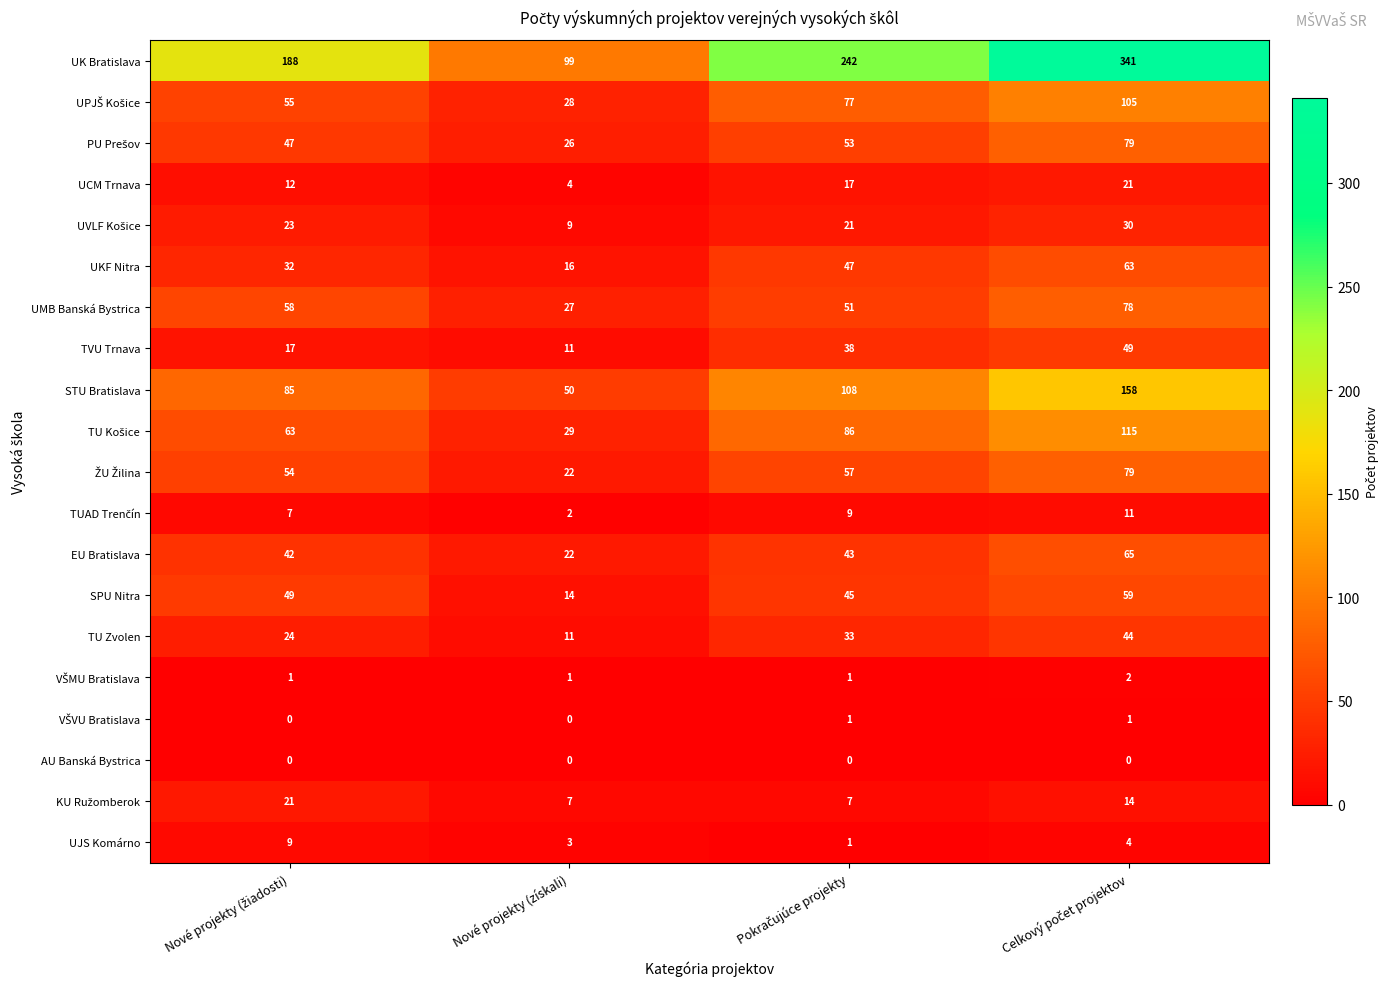

What is the maximum value shown in the chart?

341